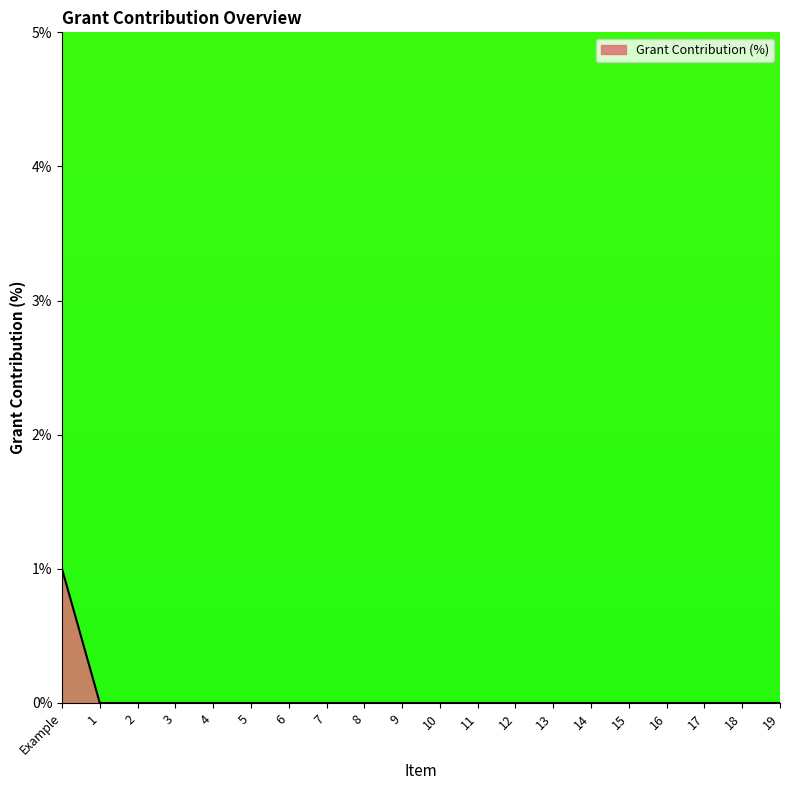

True or false: the data shows 1 at Example.

True